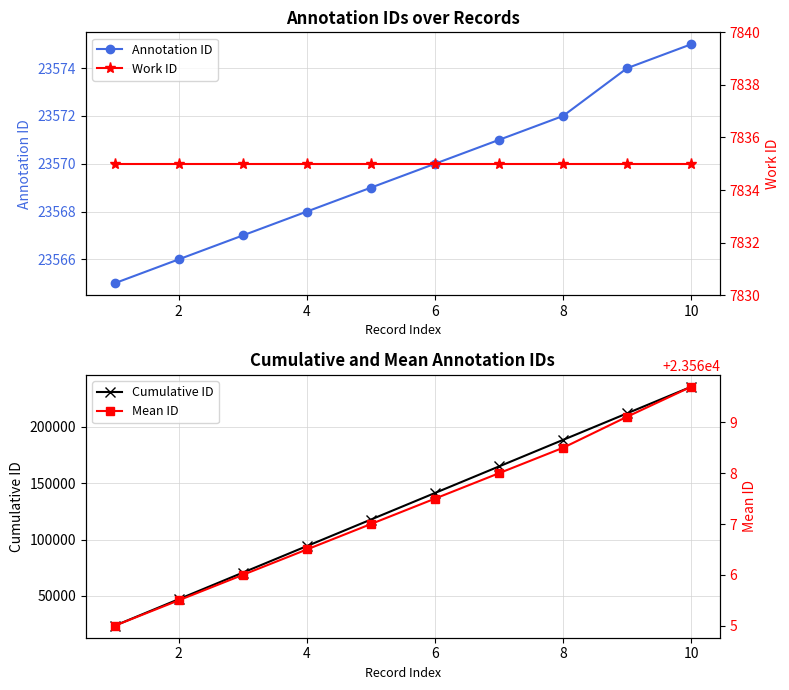

How many lines are shown in the chart?

4